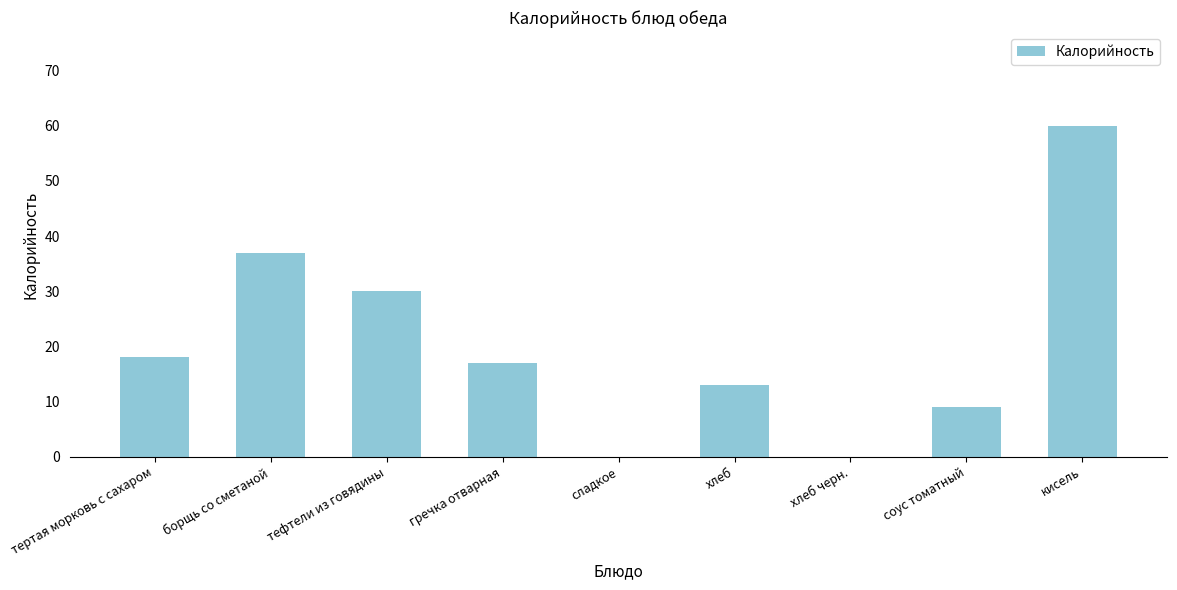

The value at хлеб is 13. True or false?

True